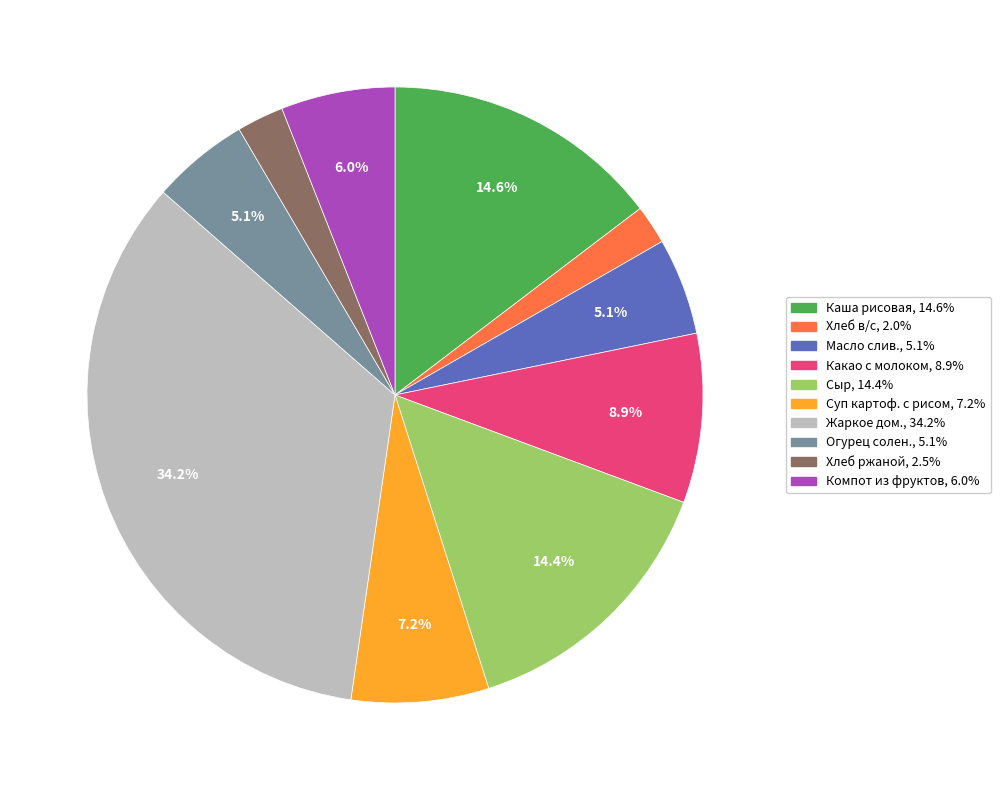

Is there a majority slice in this chart?

No